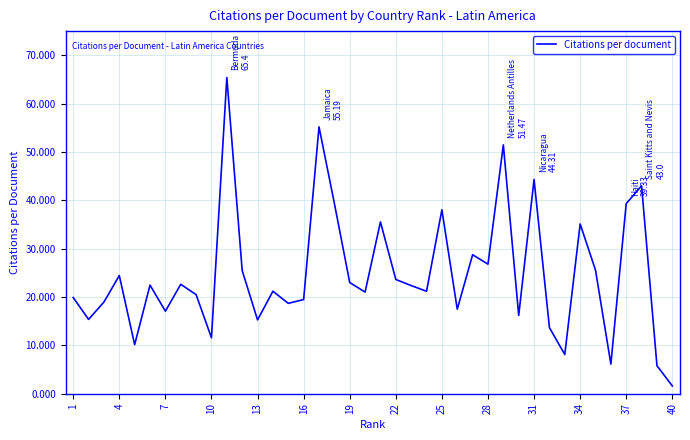

What is the minimum value shown in the chart?

1.6